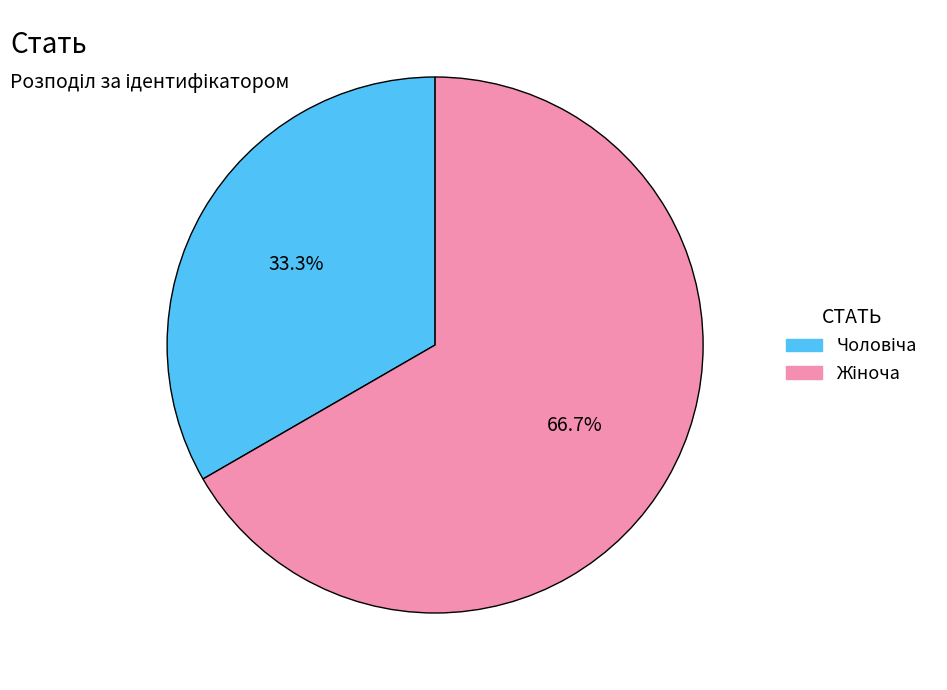

Does any single category account for the majority?

Yes